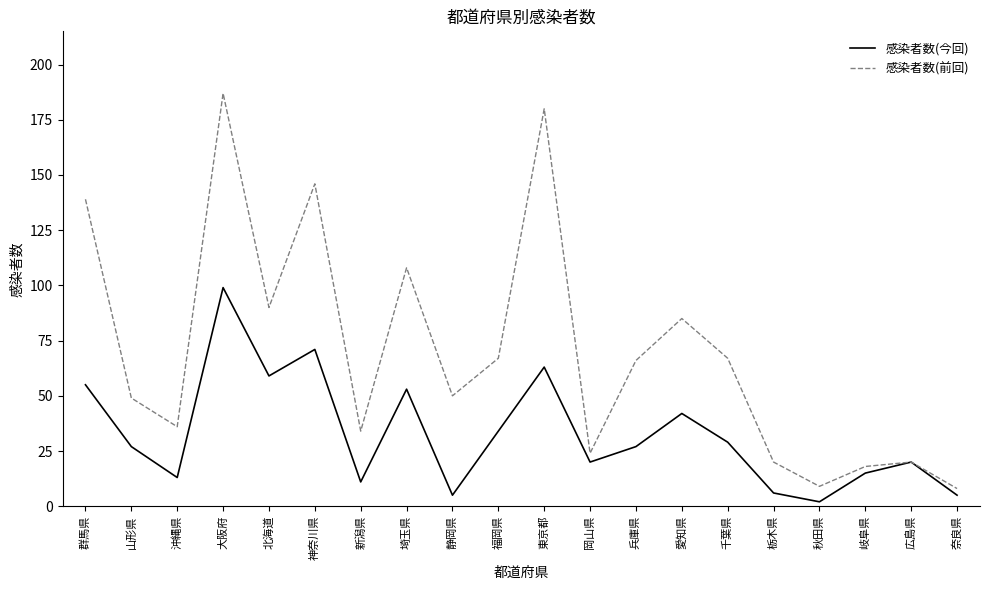

What is the difference between the maximum and second lowest values in the 感染者数(前回) series?

178